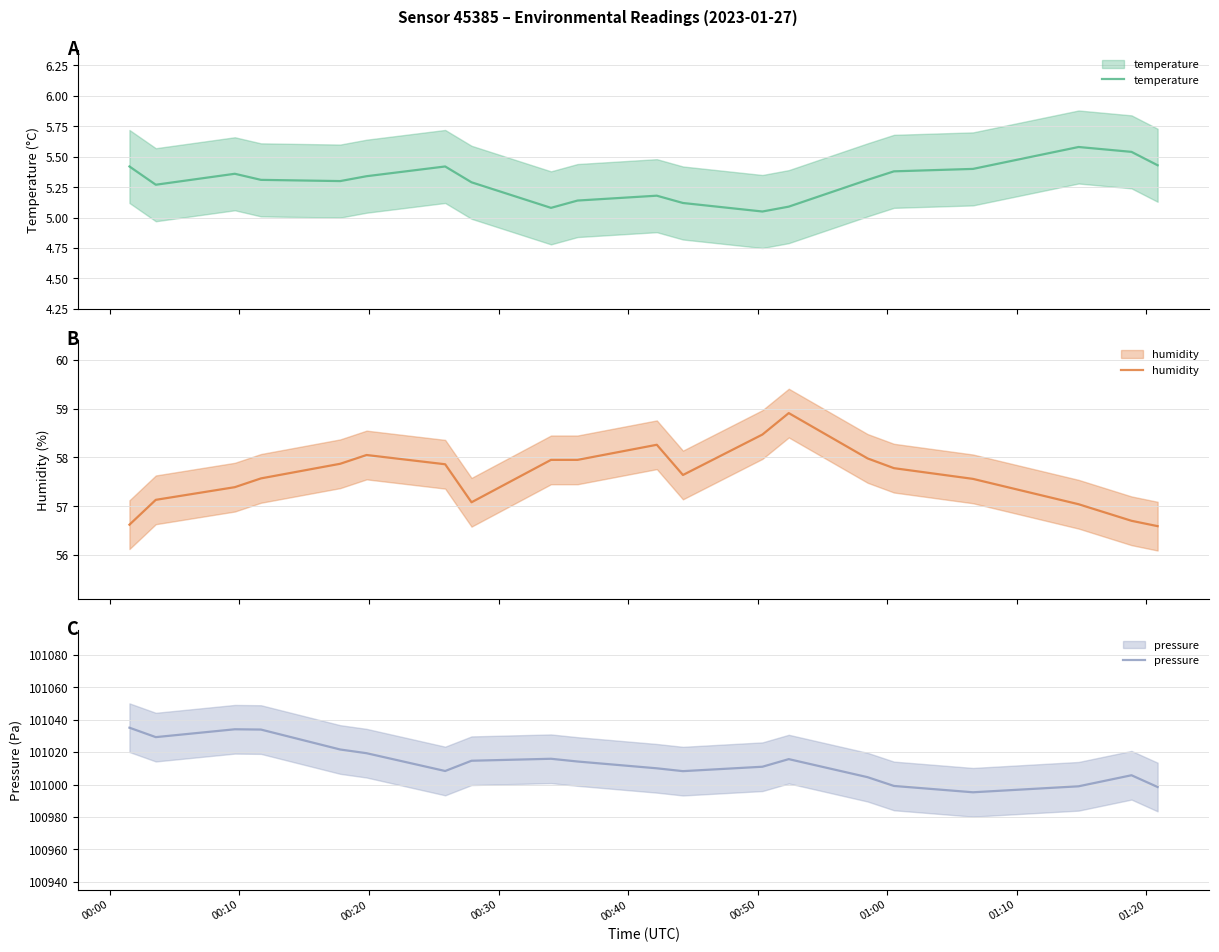

What is the average value of the humidity series?

57.6